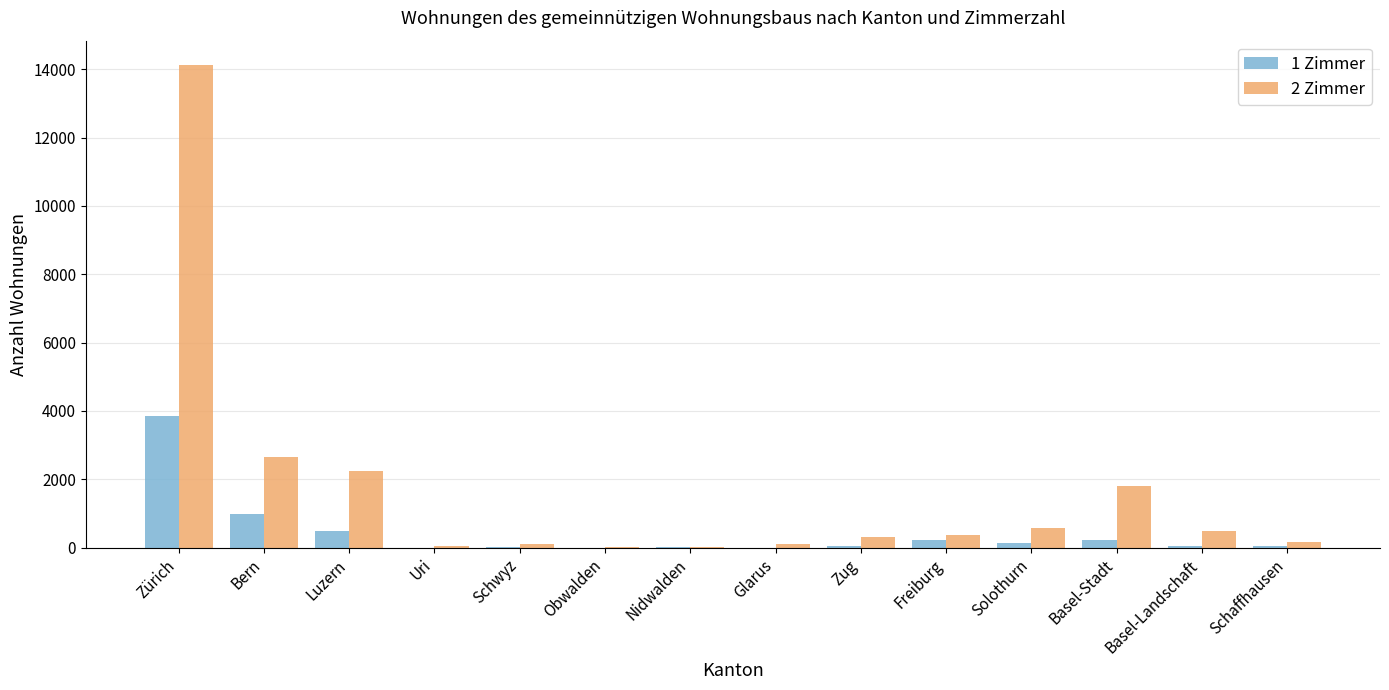

Which series has the largest total across all categories?

2 Zimmer